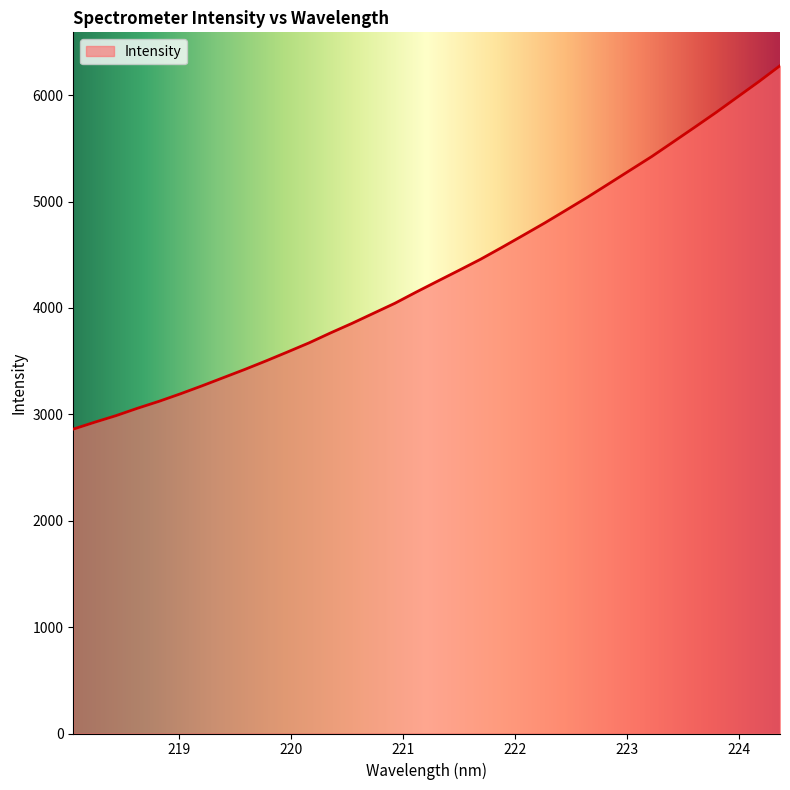

Does the chart display data point markers on the line(s)?

No